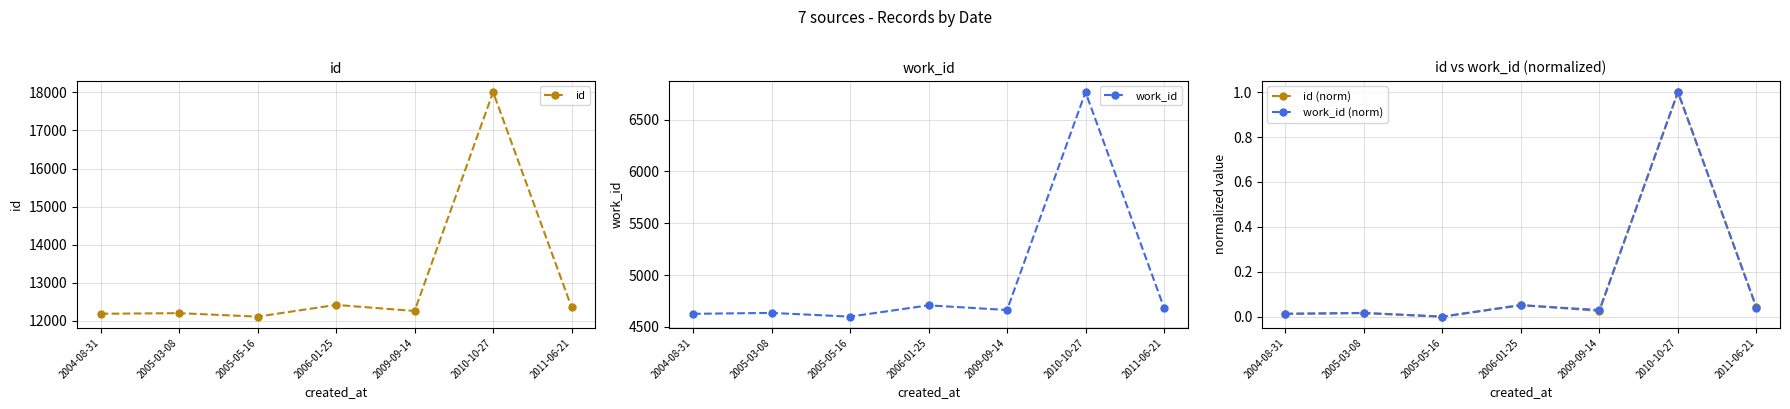

Reading left to right, extract all data points from this chart.

id: 12188.0	12204.0	12113.0	12421.0	12261.0	18006.0	12357.0
work_id: 4626.0	4635.0	4599.0	4708.0	4663.0	6766.0	4685.0
id (norm): 0.0	0.0	0.0	0.1	0.0	1.0	0.0
work_id (norm): 0.0	0.0	0.0	0.1	0.0	1.0	0.0